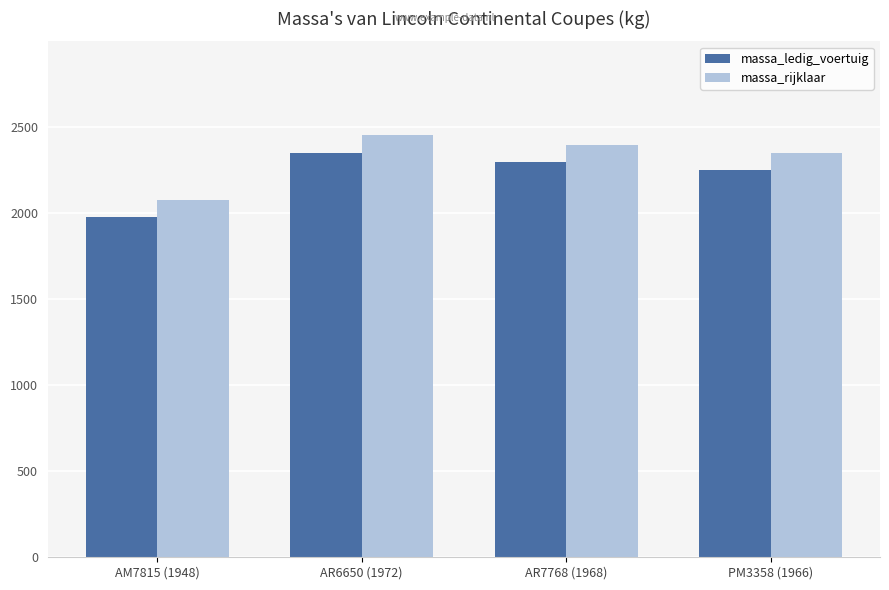

Where is massa_rijklaar nearest to the value 2266?

PM3358 (1966)